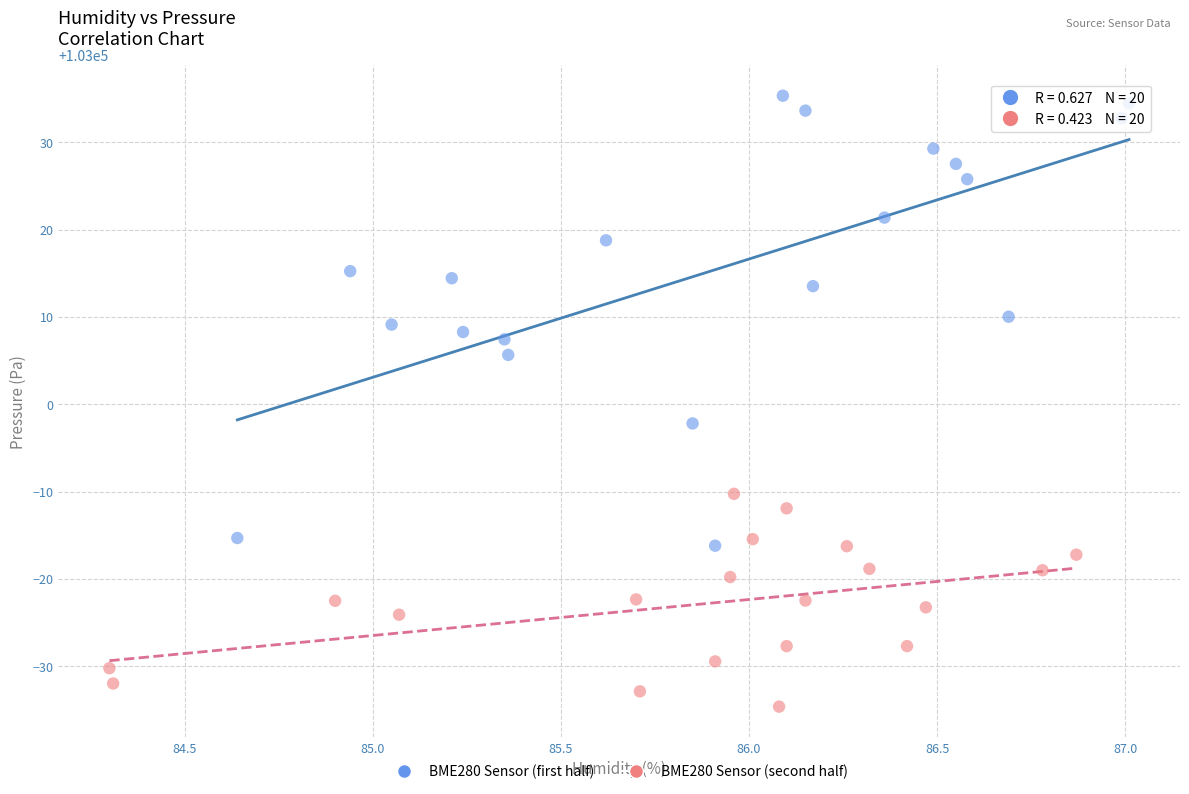

What are all the series names shown in the legend?

BME280 Sensor (first half), BME280 Sensor (second half)